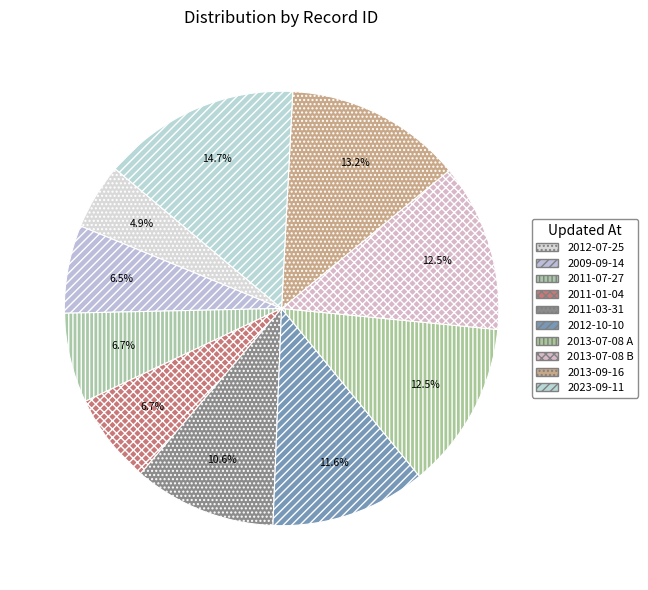

What percentage is NOT represented by 2011-07-27?

93.3%